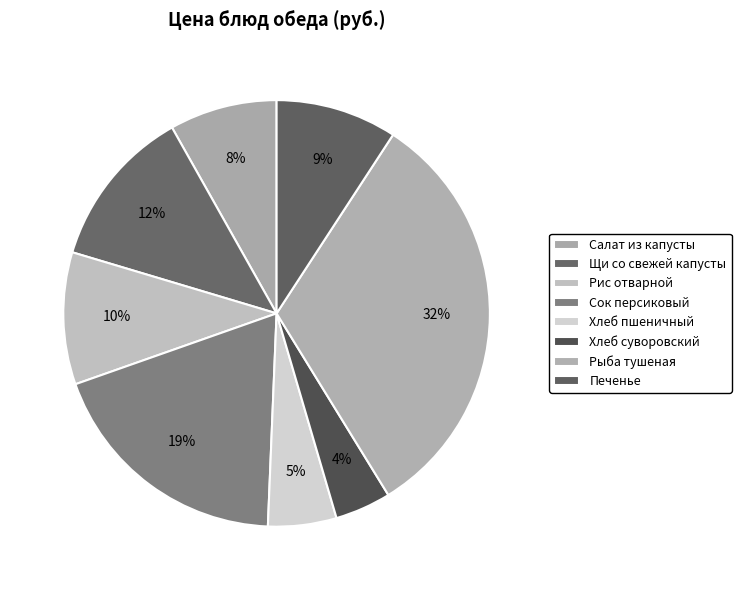

To the nearest percent, what percentage of the pie is Щи со свежей капусты?

12%